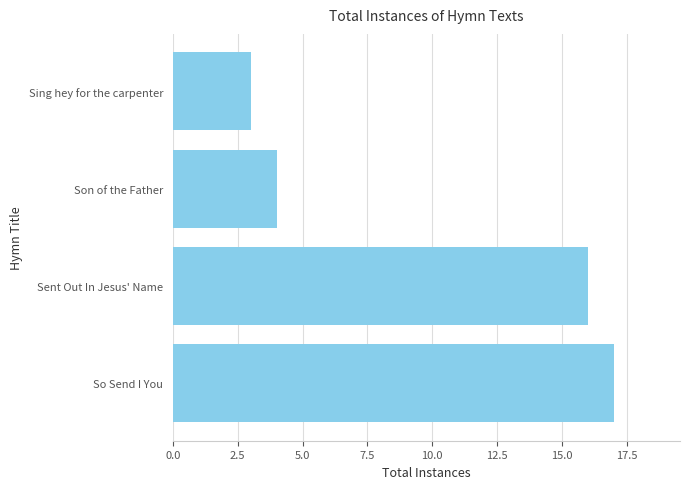

List the labels in order of value, largest first.

So Send I You, Sent Out In Jesus' Name, Son of the Father, Sing hey for the carpenter